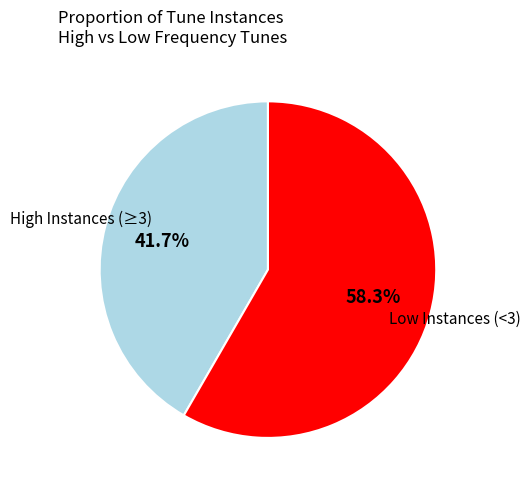

Is there any slice that represents more than half of the pie?

Yes